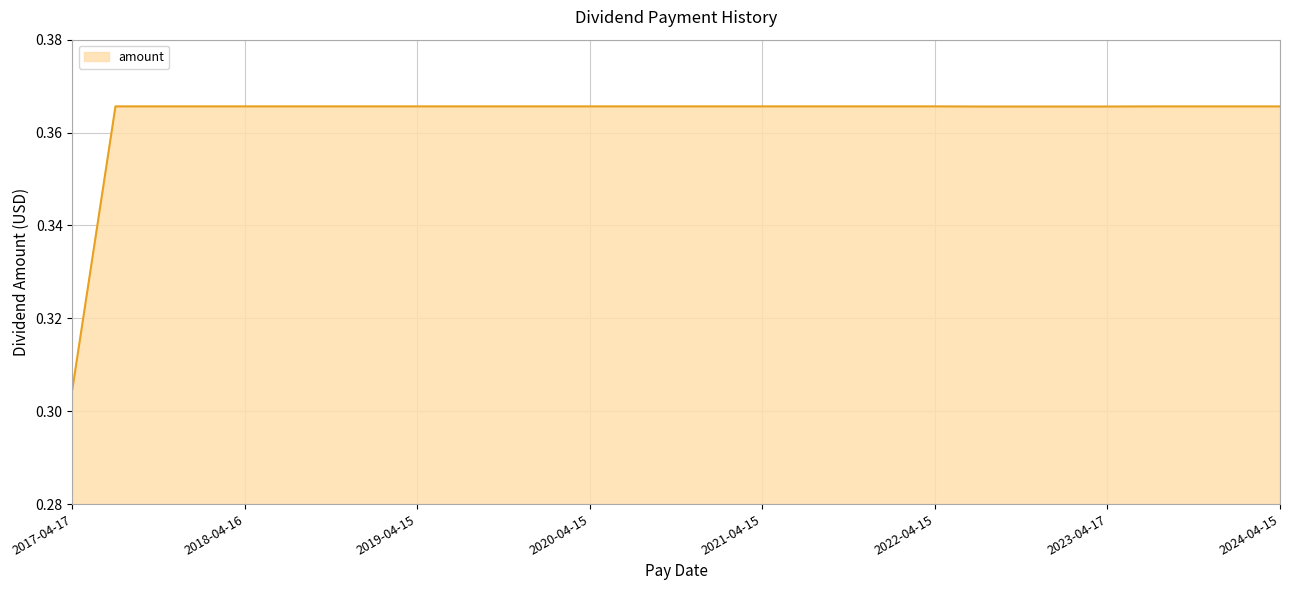

List the labels in order of value, smallest first.

2017-04-17, 2022-07-15, 2022-10-17, 2023-01-17, 2023-04-17, 2023-07-17, 2023-10-16, 2024-01-16, 2024-04-15, 2017-07-17, 2017-10-16, 2018-01-16, 2018-04-16, 2018-07-16, 2018-10-15, 2019-01-15, 2019-04-15, 2019-07-15, 2019-10-15, 2020-01-15, 2020-04-15, 2020-07-15, 2020-10-15, 2021-01-15, 2021-04-15, 2021-07-15, 2021-10-15, 2022-01-18, 2022-04-15